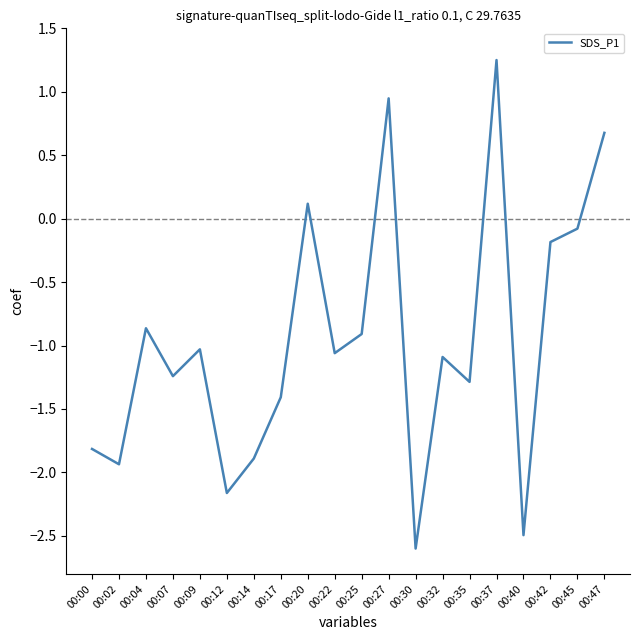

Between 00:37 and 00:00, which is larger?

00:37